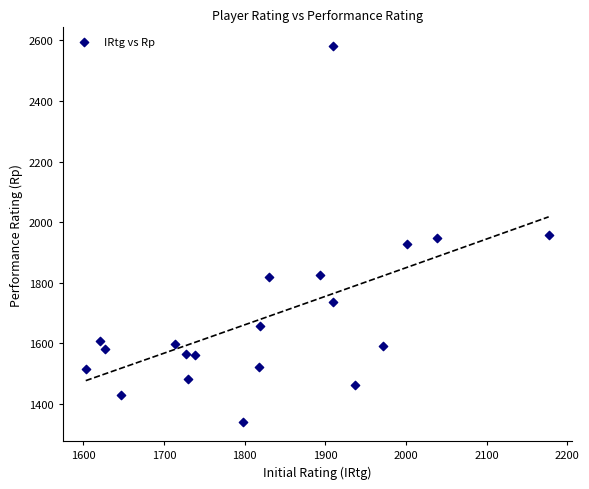

What is the range of X values (max minus min)?

574